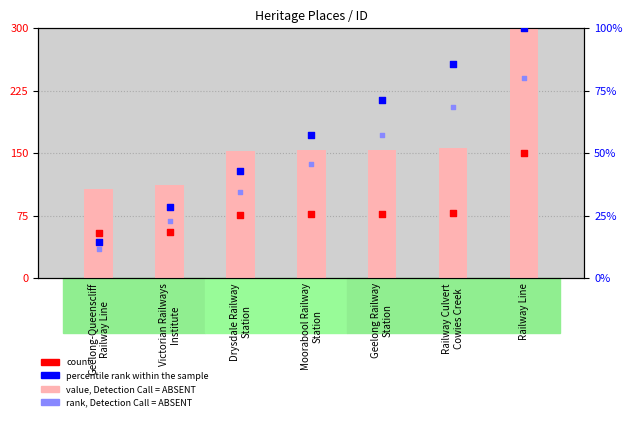

At which category is the sum across all series the highest?

Railway Line